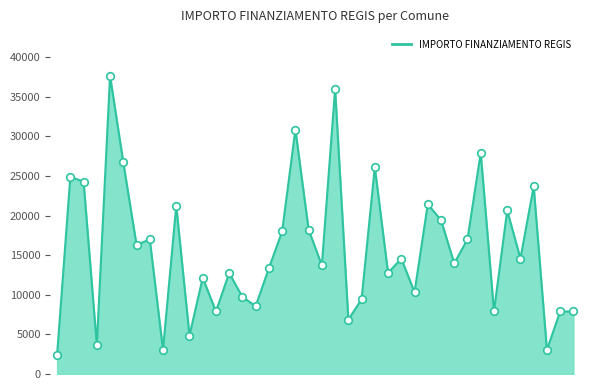

What is the greatest value displayed?

37634